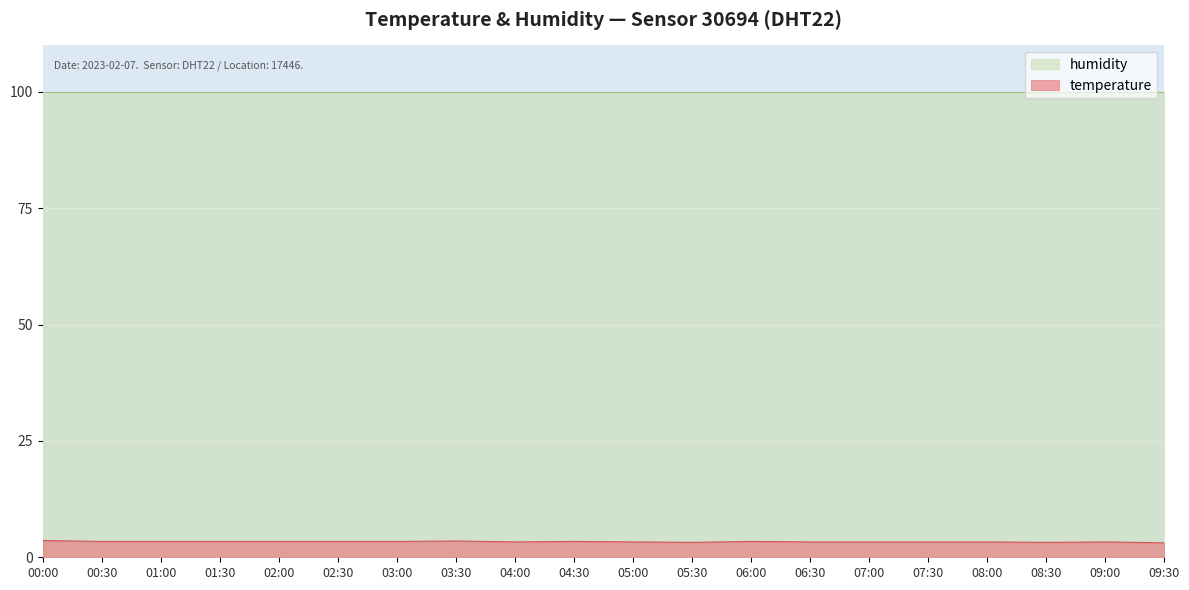

At which label does temperature first exceed 3?

00:00